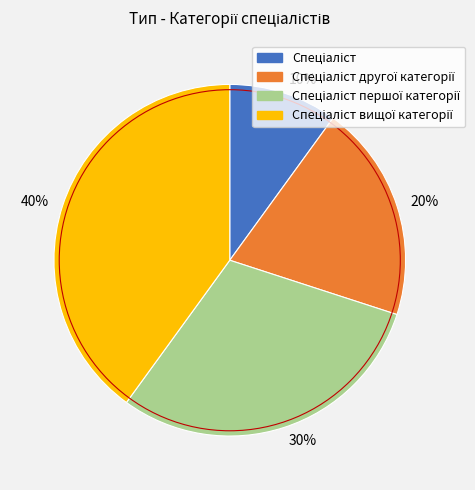

To the nearest percent, what is the combined percentage of 10% and 40%?

50%